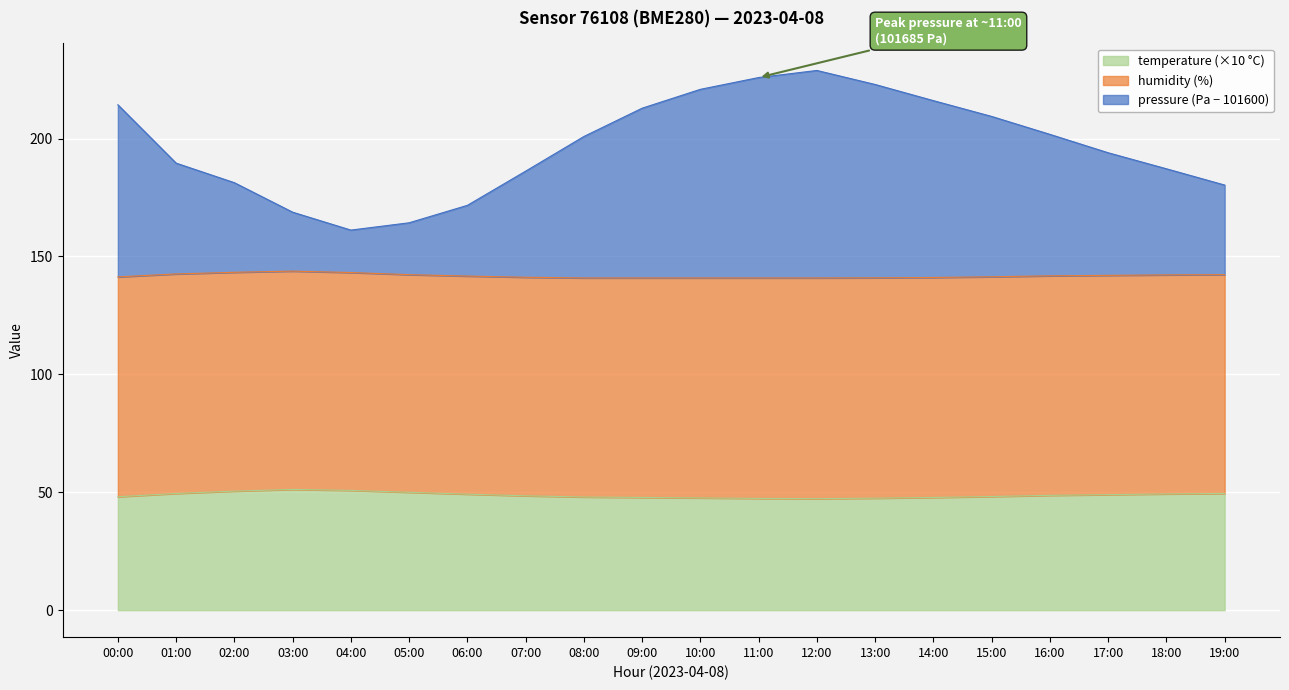

At which label does temperature reach its minimum?

12:00